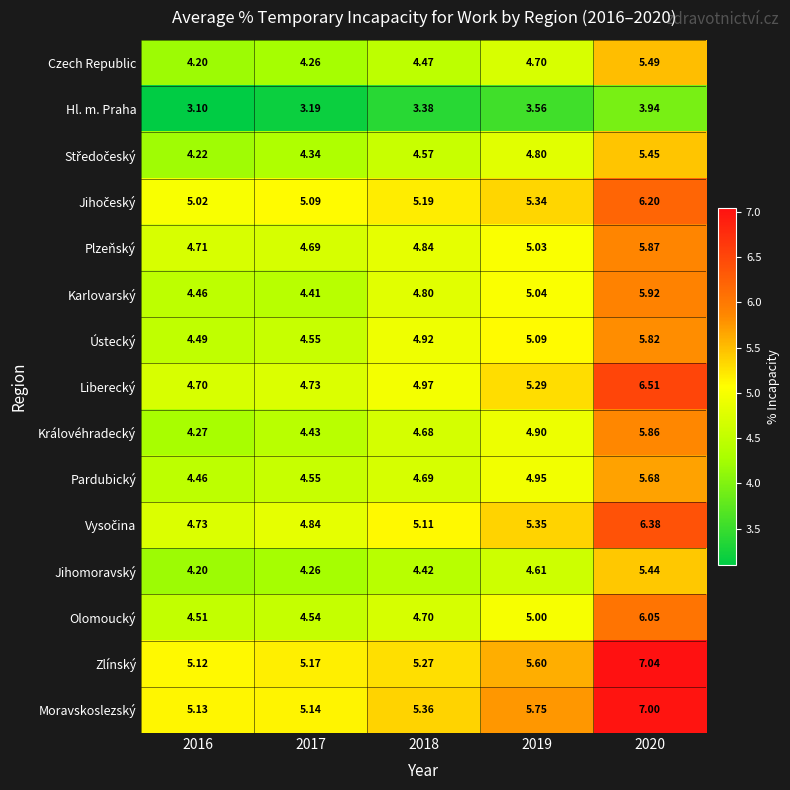

How many series are shown in this chart?

15